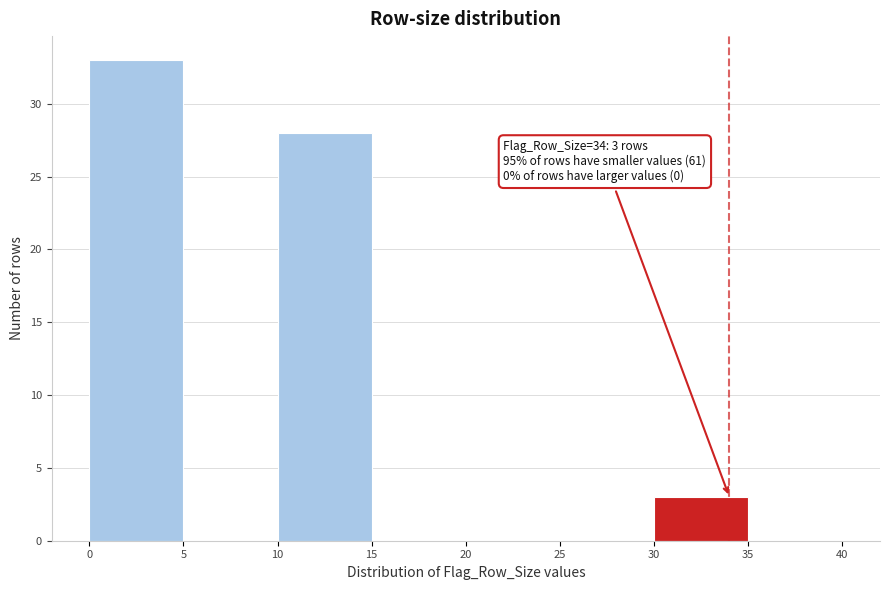

Which range on the x-axis has the tallest bar?

0 to 5